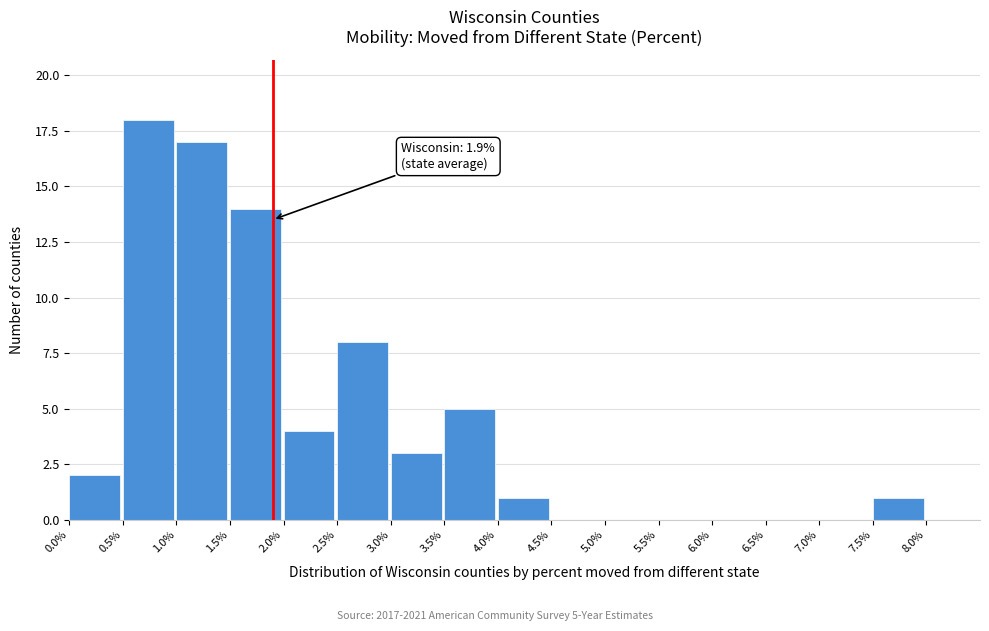

Over which range of the x-axis is the bar tallest?

0.5% to 1.0%